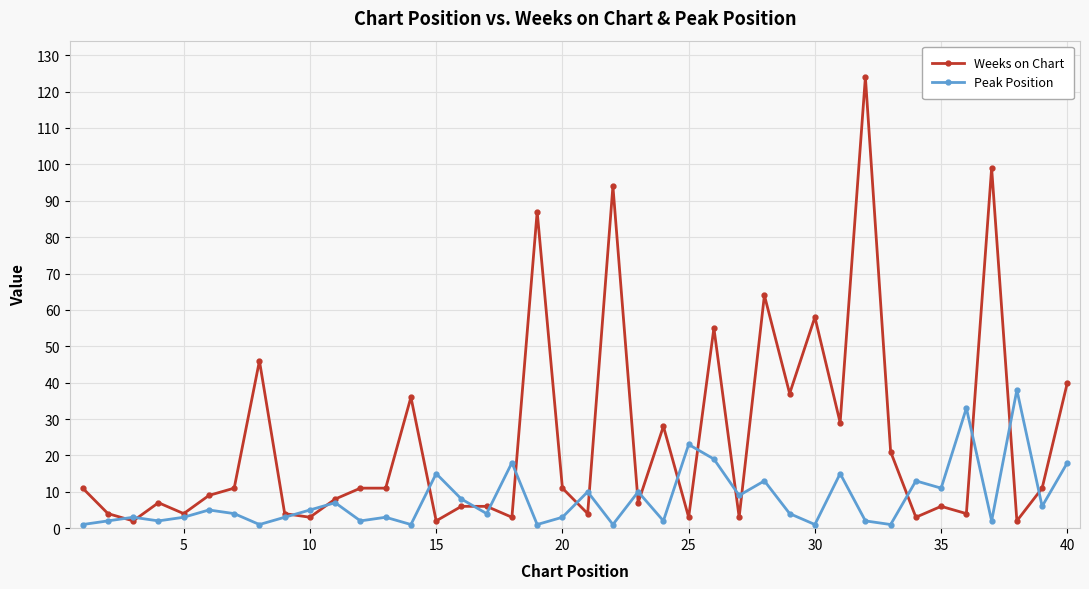

How many distinct data groups are displayed?

2